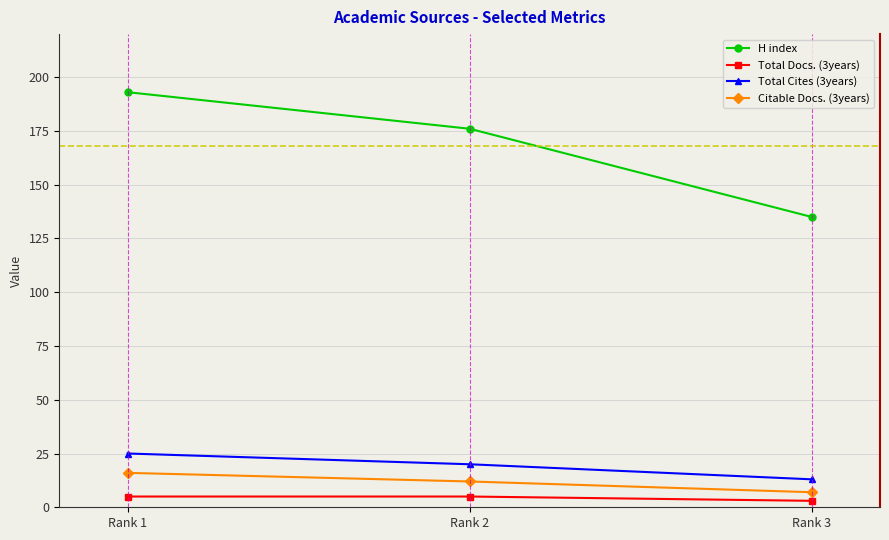

What are all the series names shown in the legend?

H index, Total Docs. (3years), Total Cites (3years), Citable Docs. (3years)